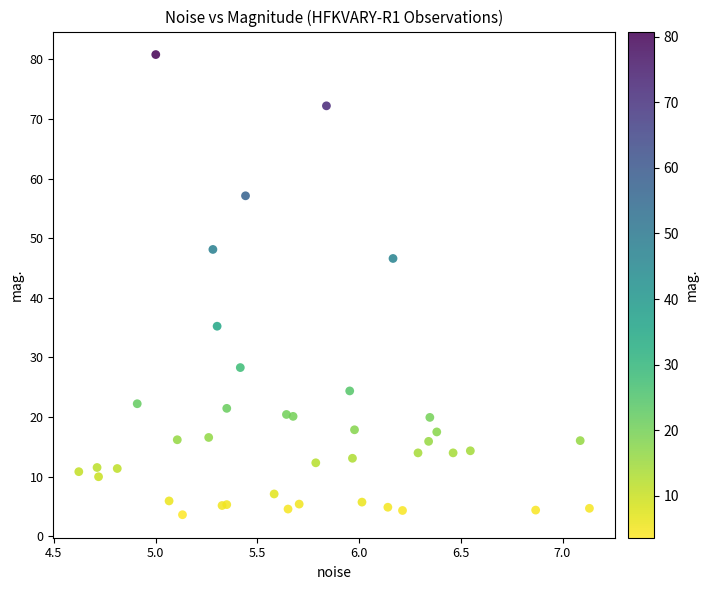

What Y value in the scatter plot is closest to 42?

46.6